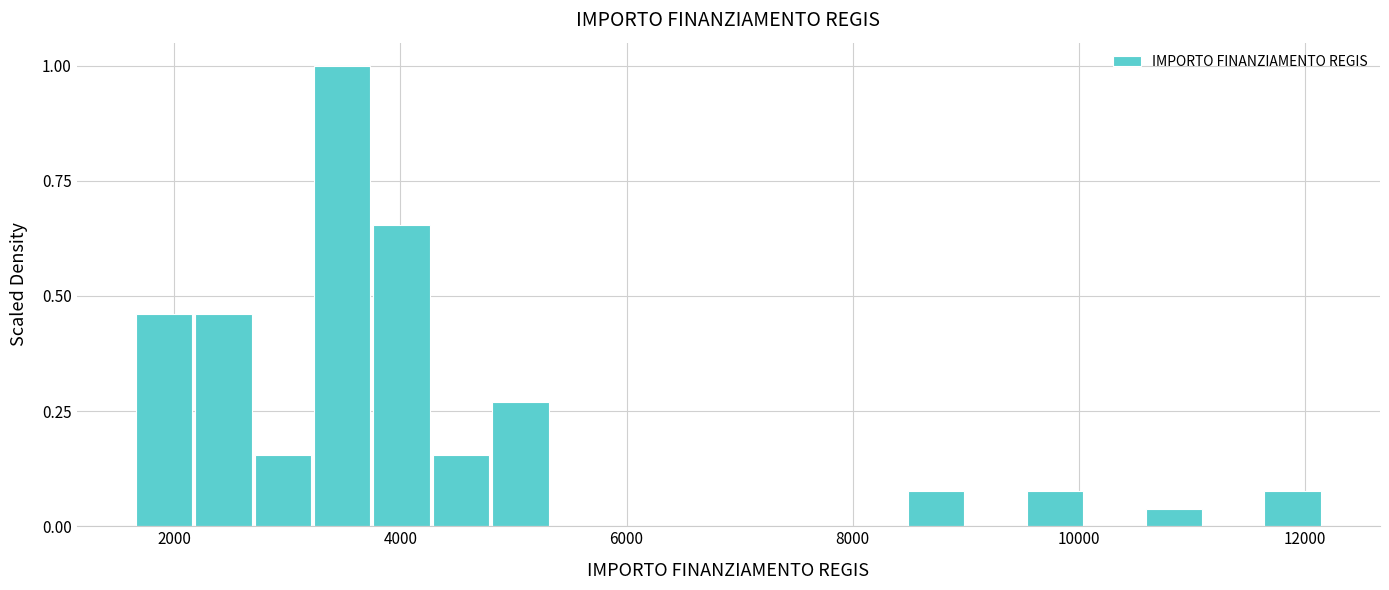

Read against the x-axis, roughly where is the centre of the tallest bar?

3400